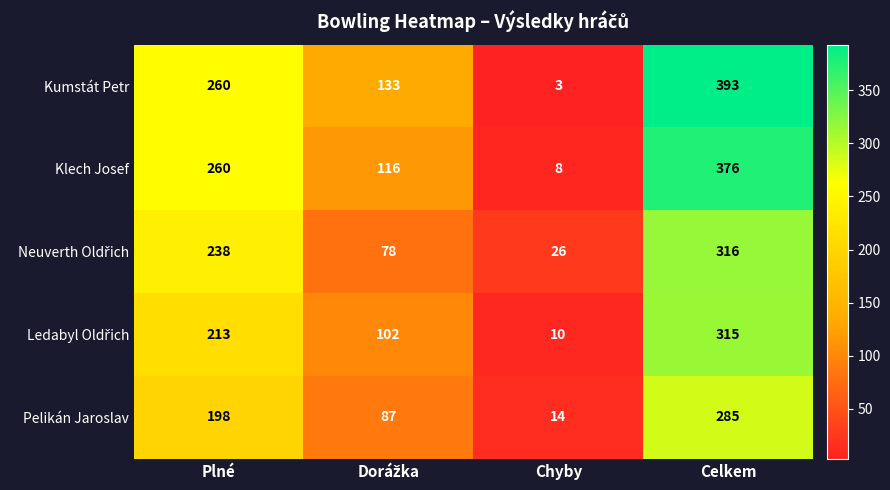

The Pelikán Jaroslav series shows 285 at Celkem. True or false?

True